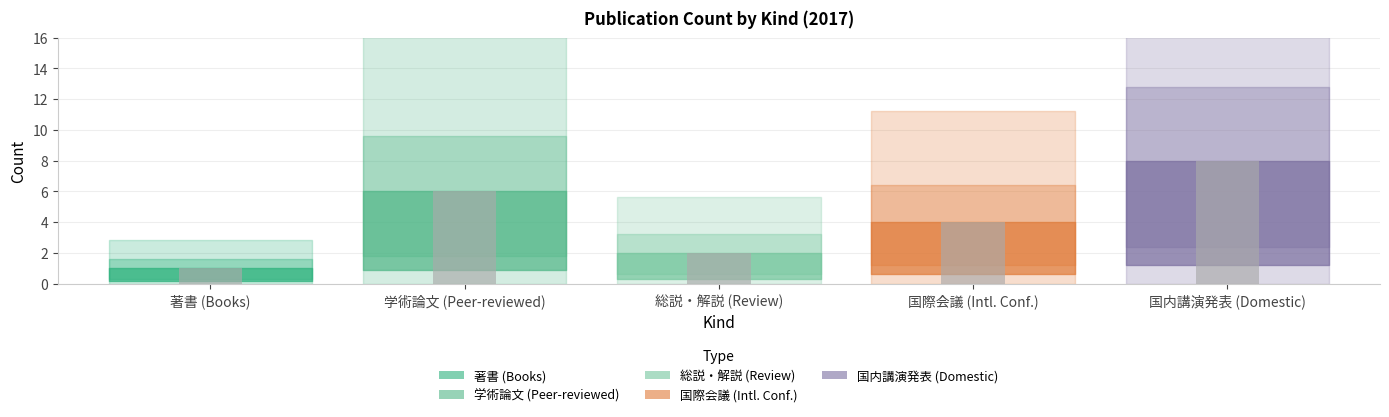

What is the total value across all series at 総説・解説?

2